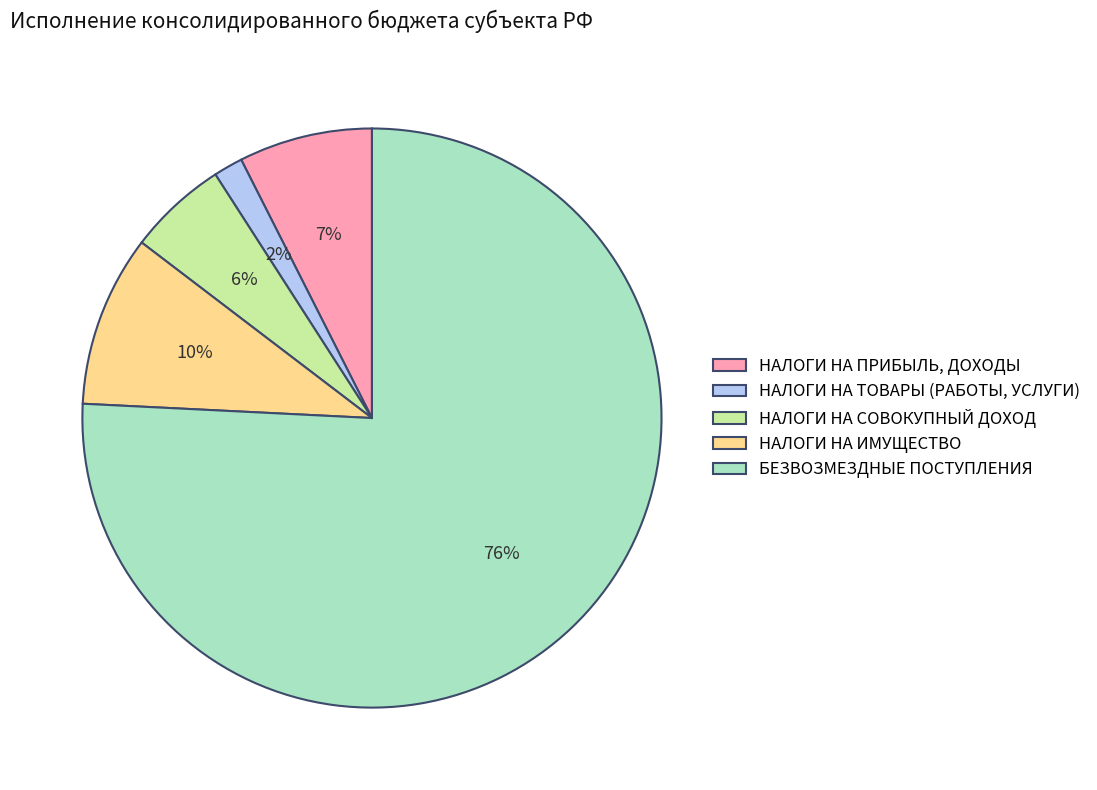

Is there a majority slice in this chart?

Yes